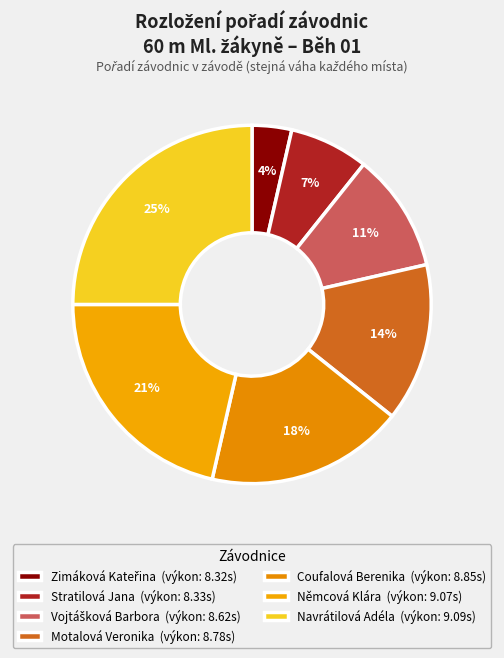

Which category has the smallest portion of the pie?

Zimáková Kateřina